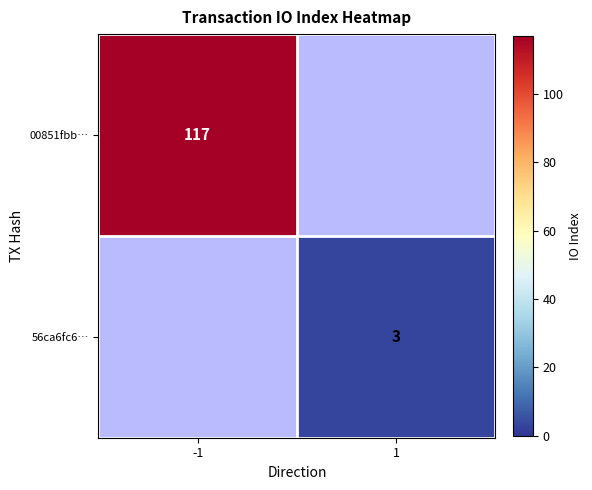

Is the value of 56ca6fc6… at 1 greater than the value of 00851fbb… at -1?

No